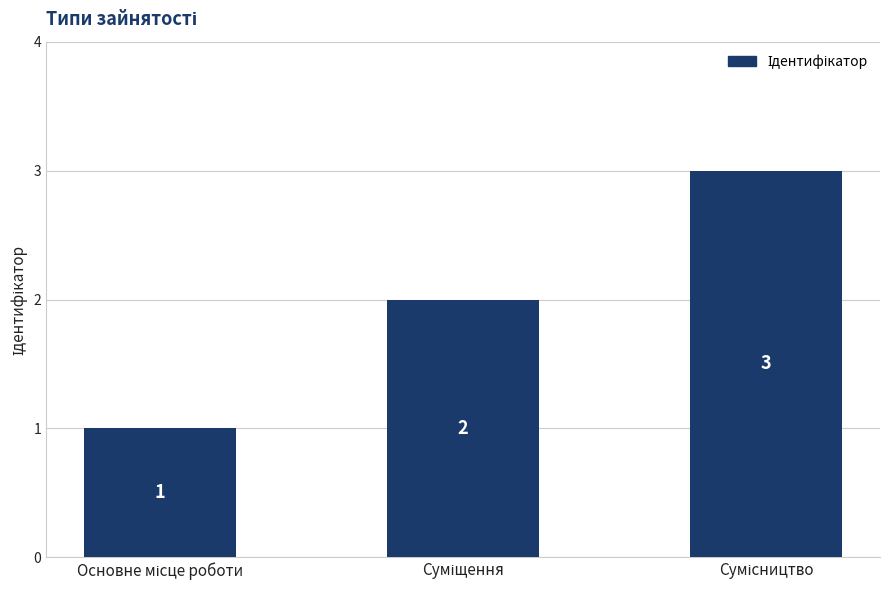

What is the greatest value displayed?

3